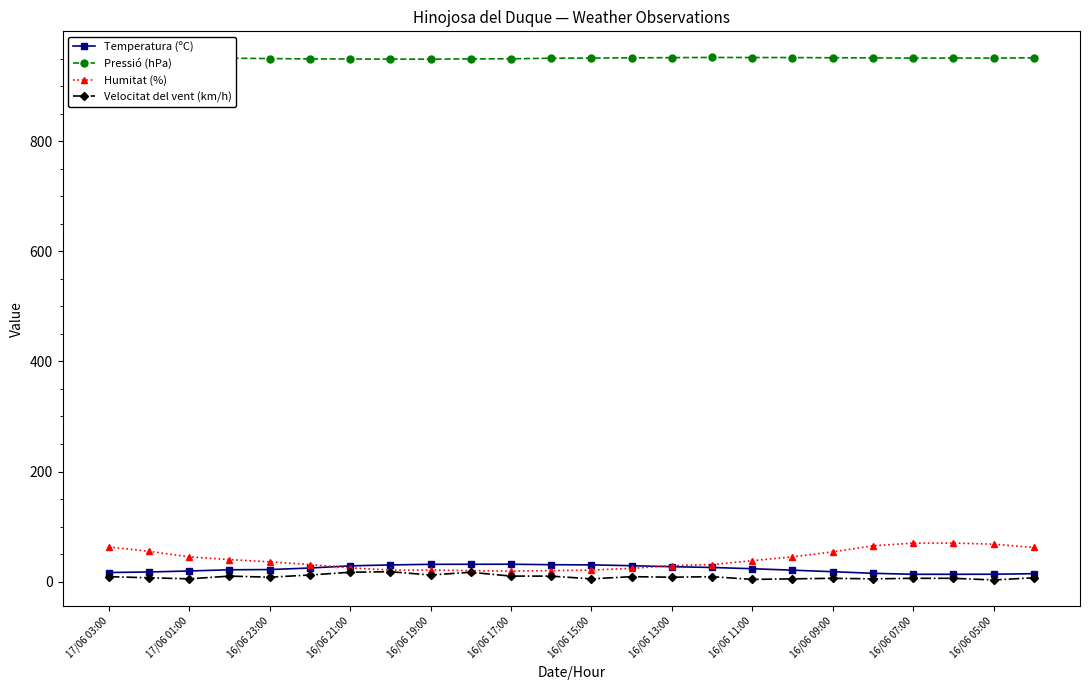

What is the sum of all Pressió (hPa) values?

22817.3